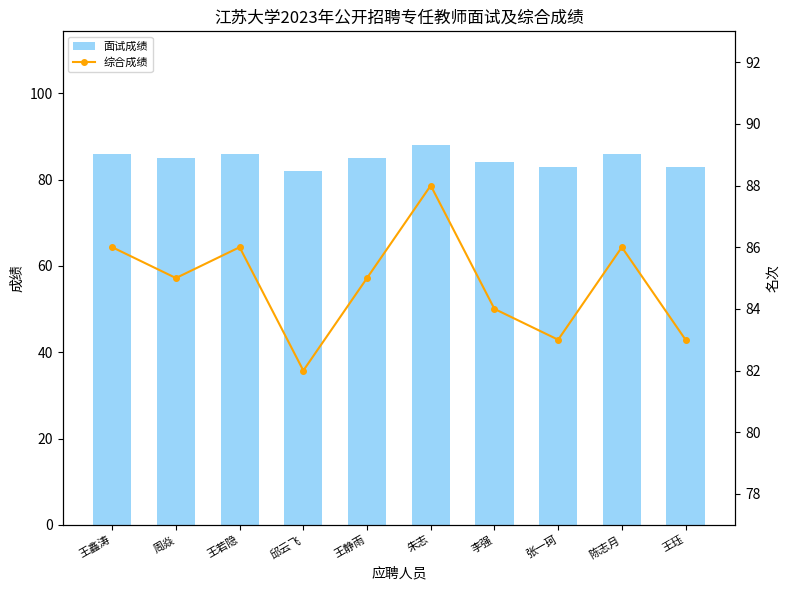

Between 王静雨 and 朱志, which series saw the biggest shift?

面试成绩